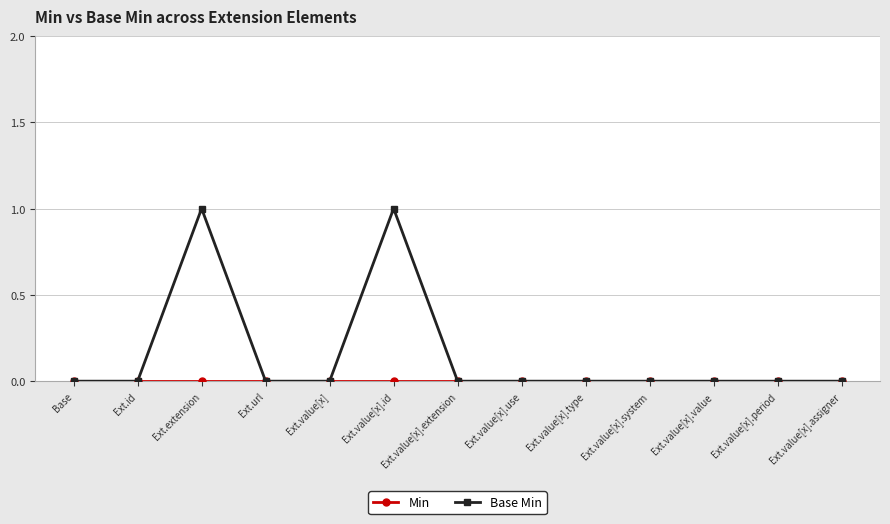

What is the label of the 10th point from the left?

Ext.value[x].system